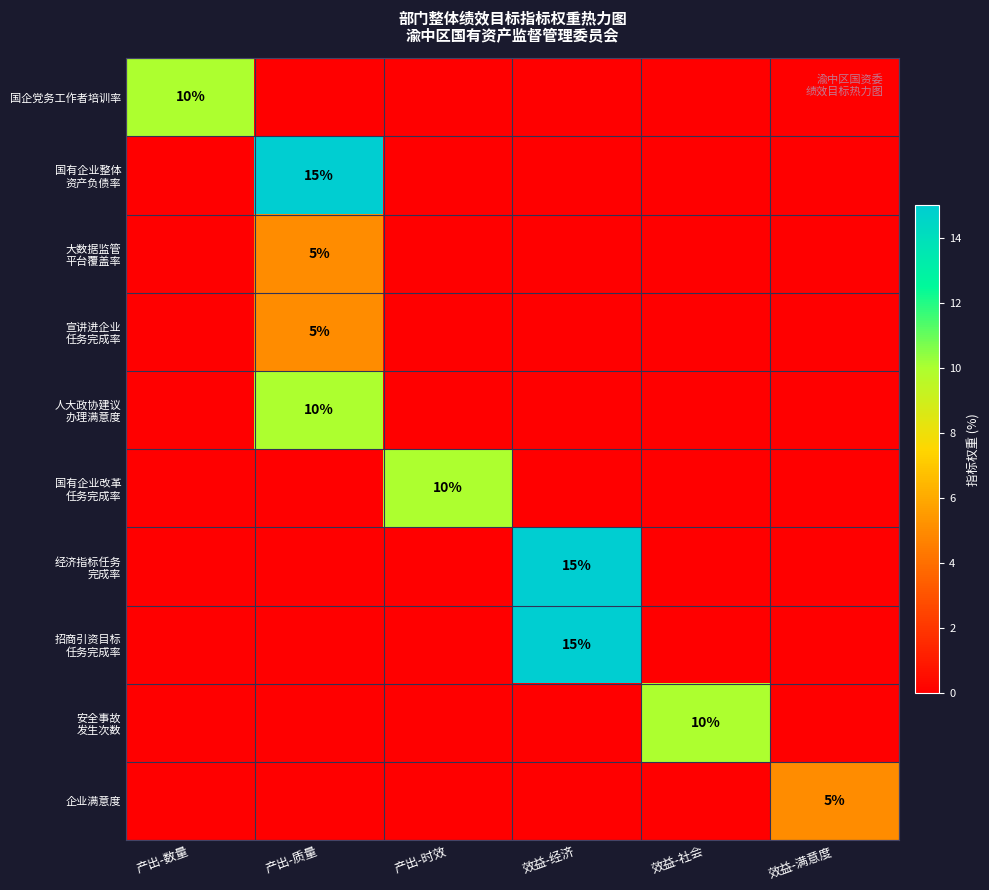

What is the sum of all 宣讲进企业 任务完成率 values?

5